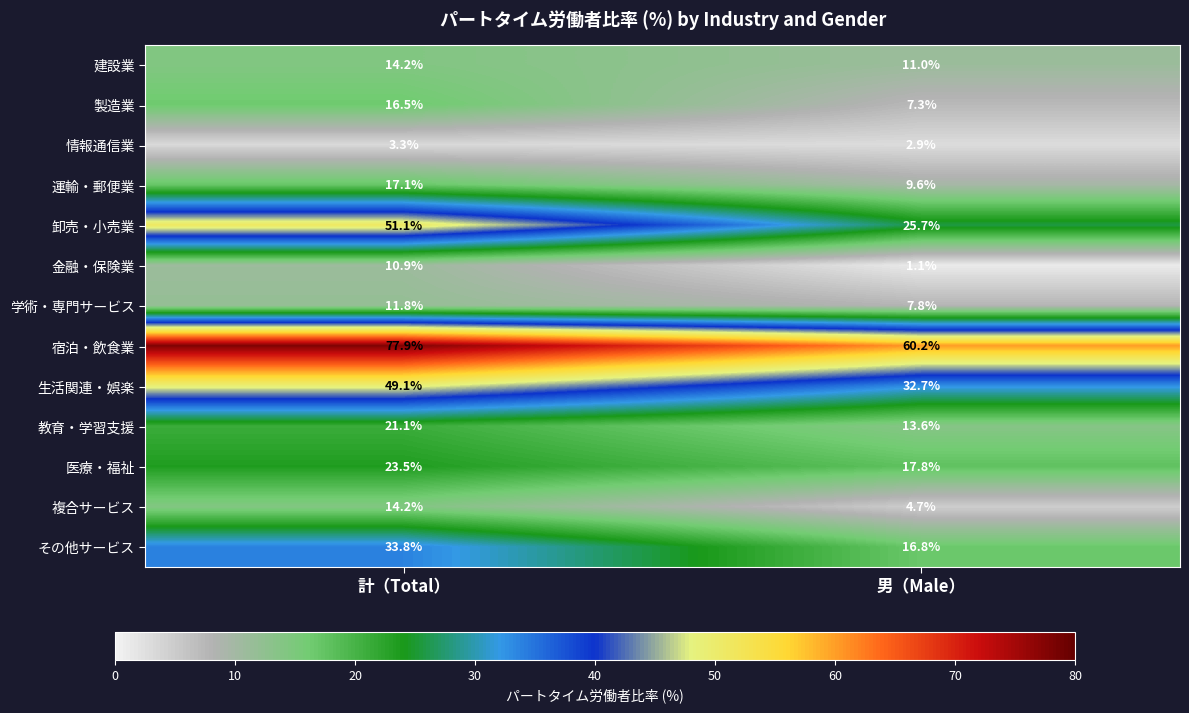

What is the sum of the 教育・学習支援 values at 計（Total） and 男（Male）?

34.7